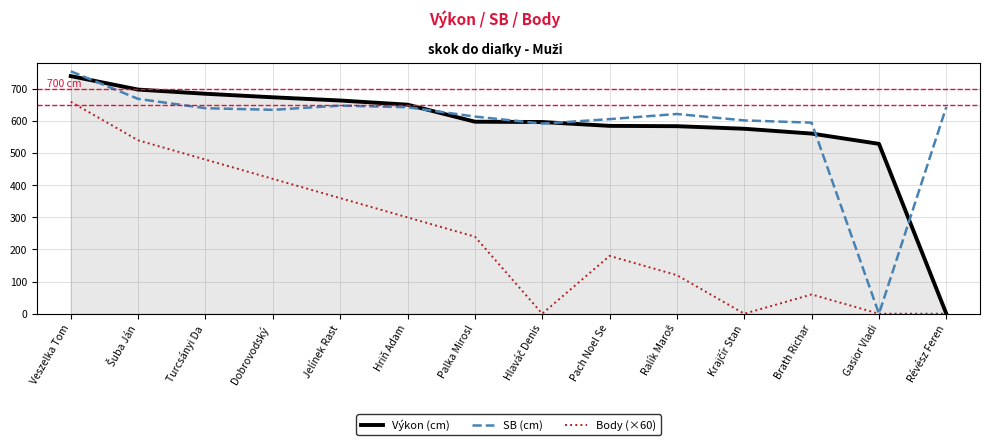

At which label does SB (cm) reach its peak?

Veszelka Tom